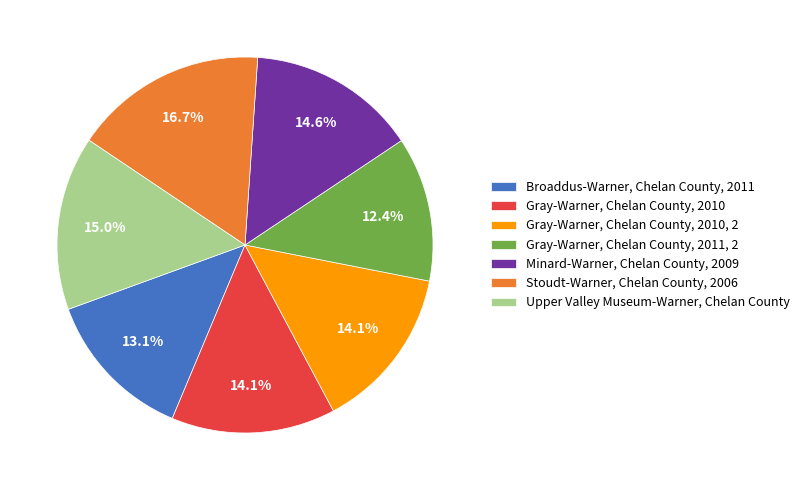

To the nearest percent, what portion does Gray-Warner, Chelan County, 2010 represent?

14%